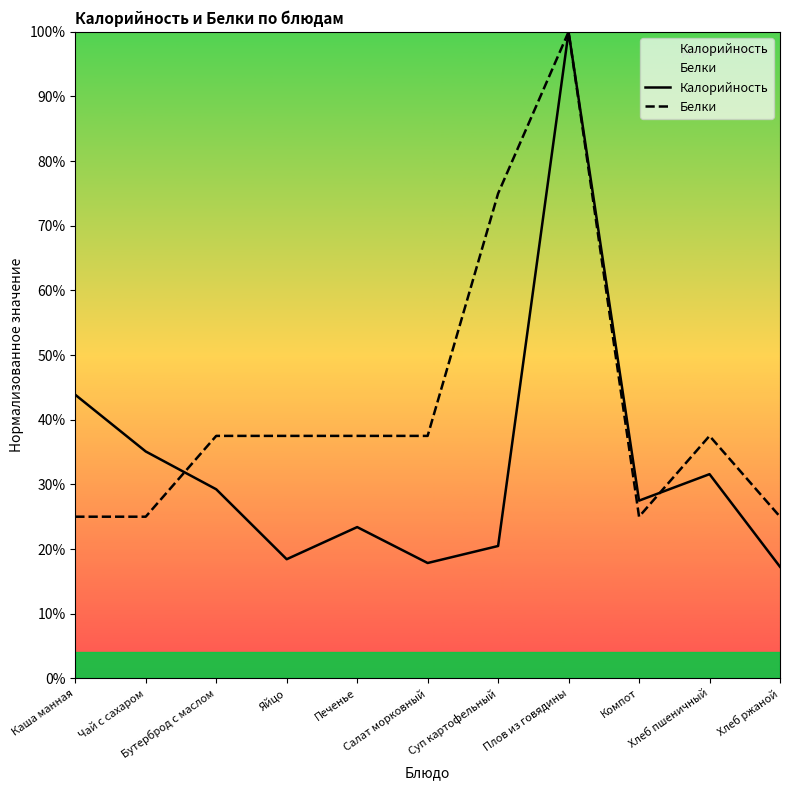

Rank the series by their maximum value, from highest to lowest.

Калорийность, Белки